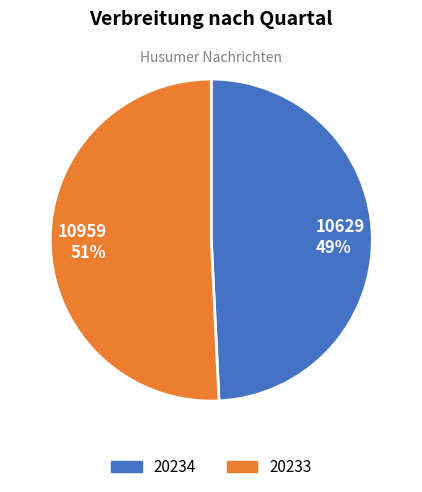

What is the largest slice in the pie chart?

10959 51%